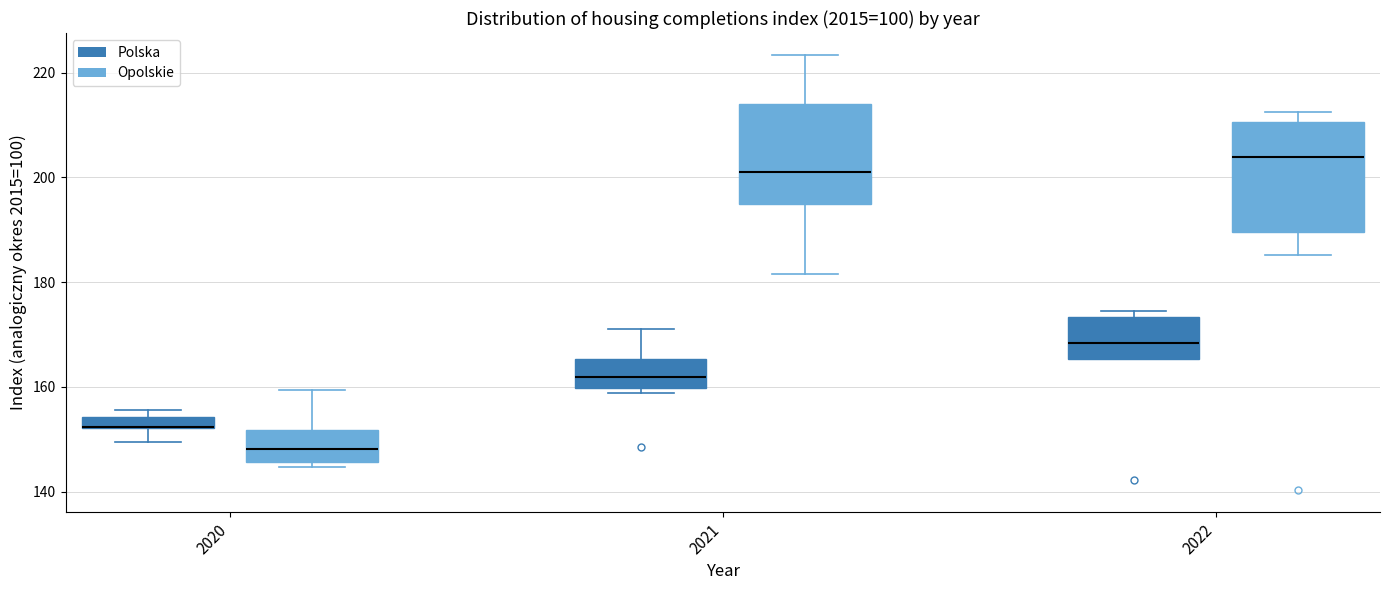

Where is the lower edge of the box for 2020 (Polska) on the y-axis? The values are not printed on the chart, so give them approximately, as read against the axis.

152